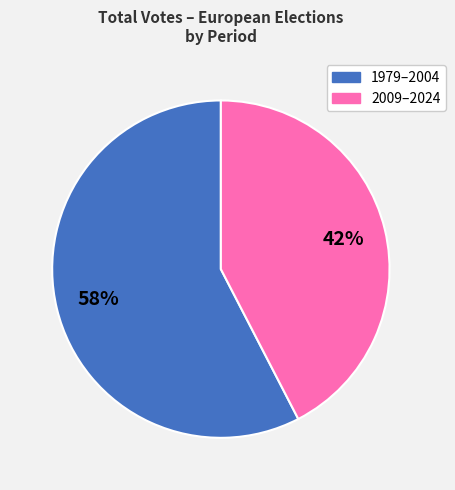

Is there a majority slice in this chart?

Yes